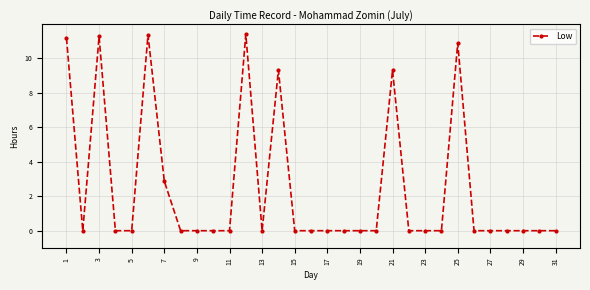

What is the difference between the maximum and second lowest values?

11.4